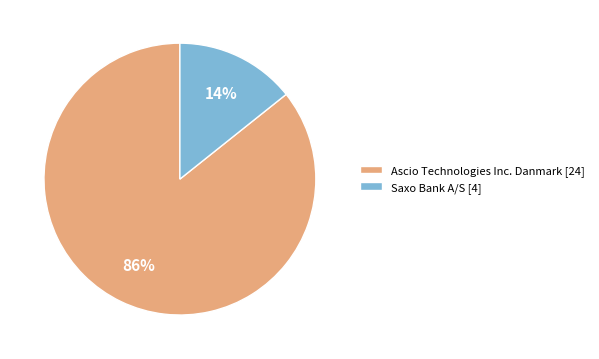

Does Ascio Technologies Inc. Danmark represent more than half of the total?

Yes